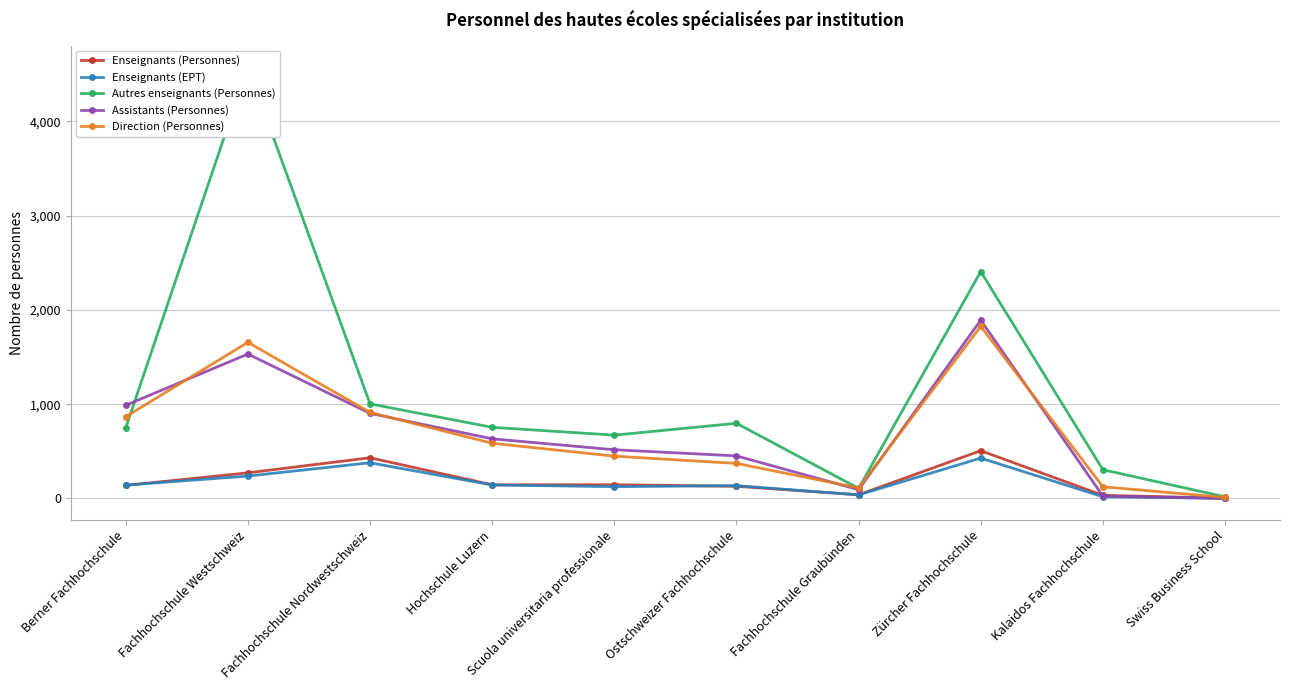

Which category has the lowest value across all series?

Swiss Business School